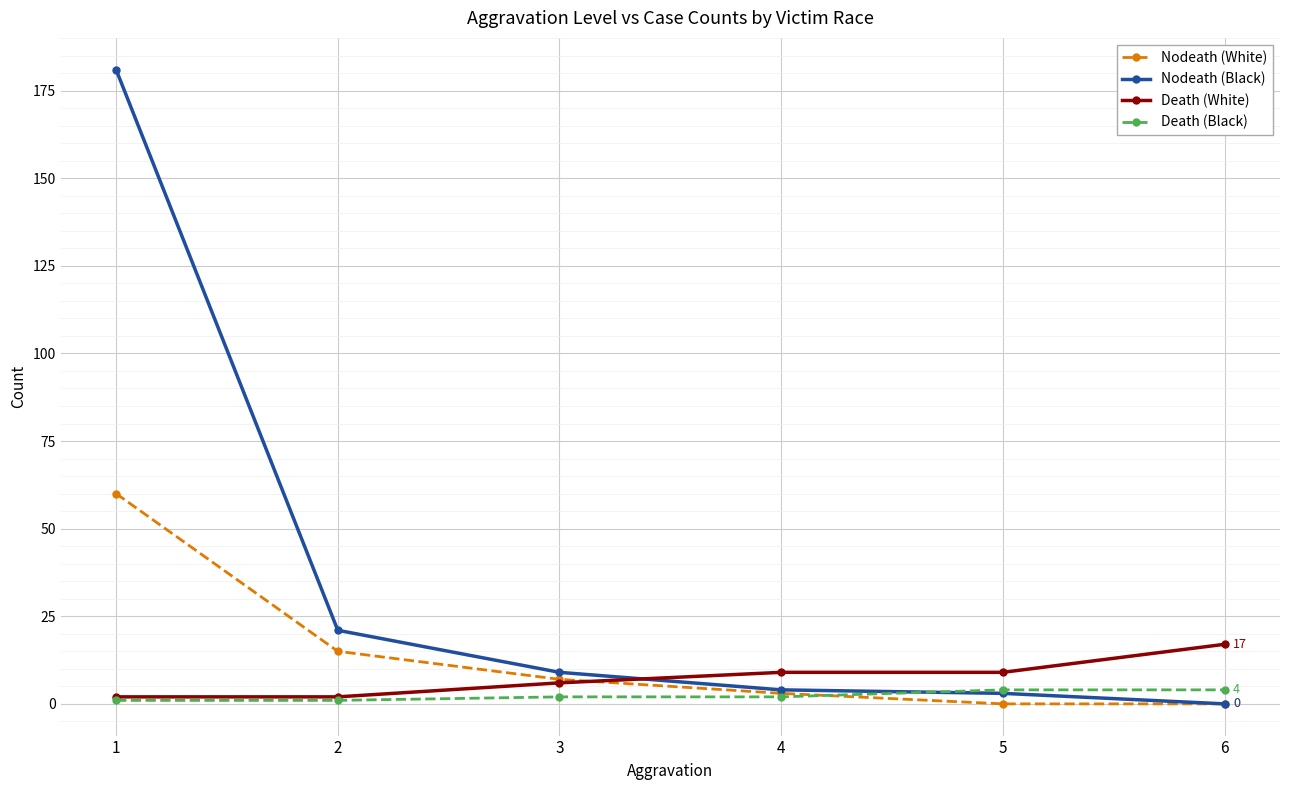

How many categories are shown in the chart?

6